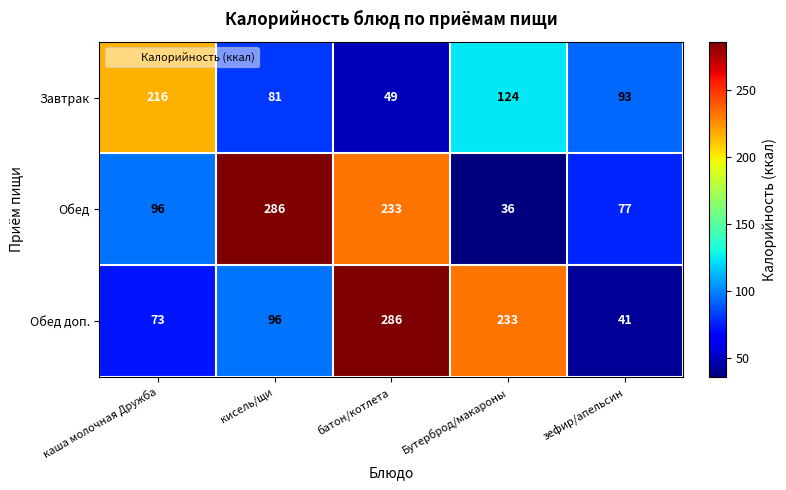

Count the number of data series in this chart.

3